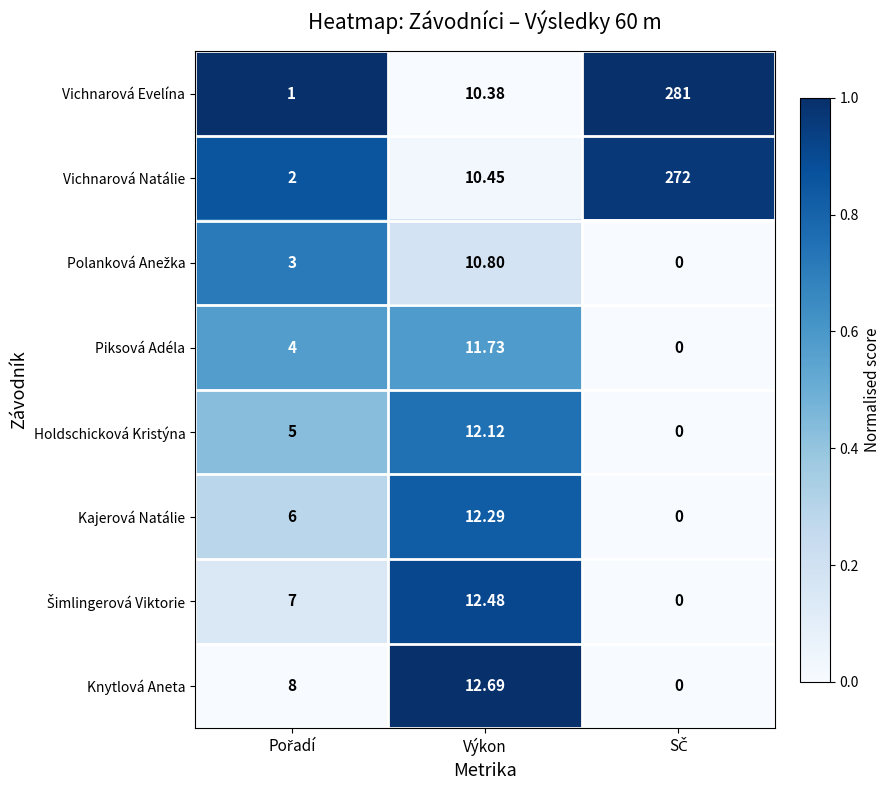

Which series has the widest spread of values?

Vichnarová Evelína